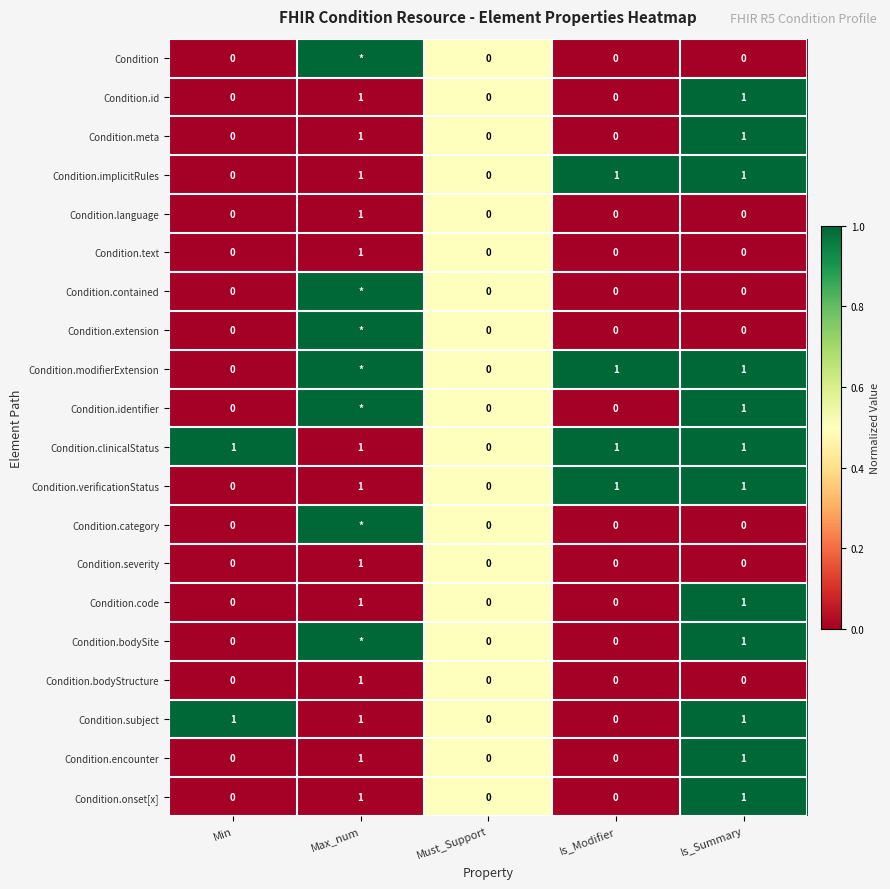

Is it true that Condition.bodyStructure equals 0 at Min?

True